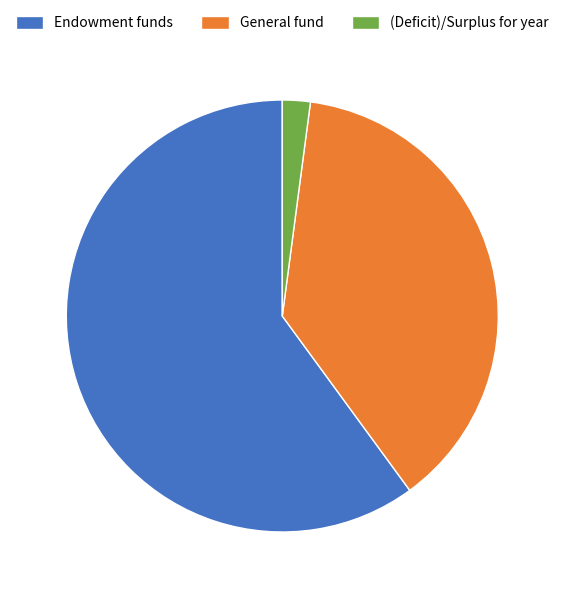

Is the sum of Endowment funds and (Deficit)/Surplus for year greater than half?

Yes